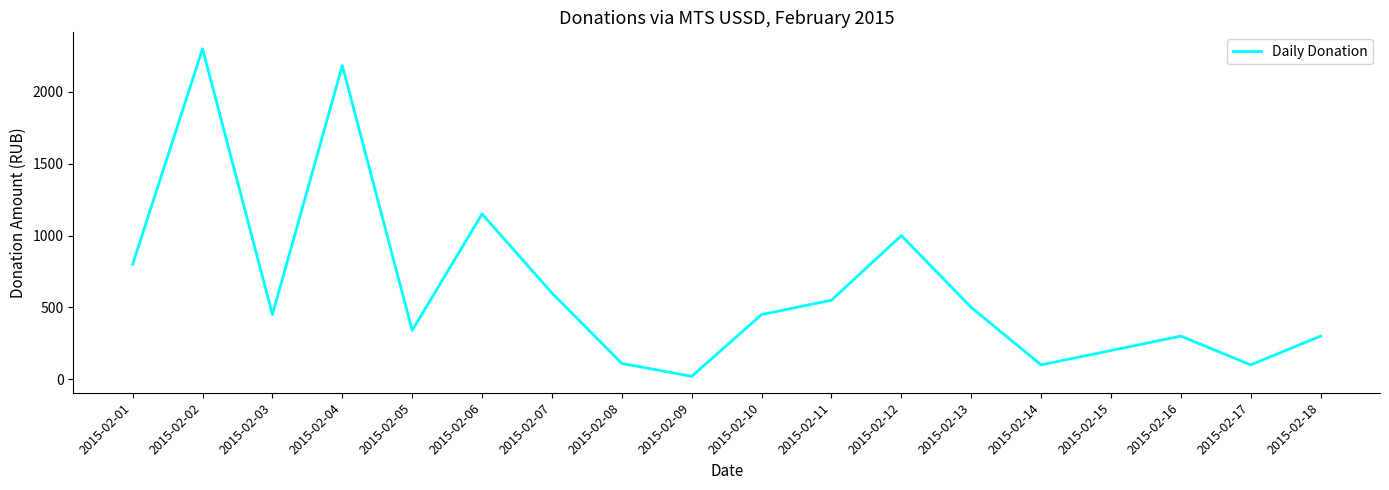

Is it true that the value at 2015-02-15 is 200?

True